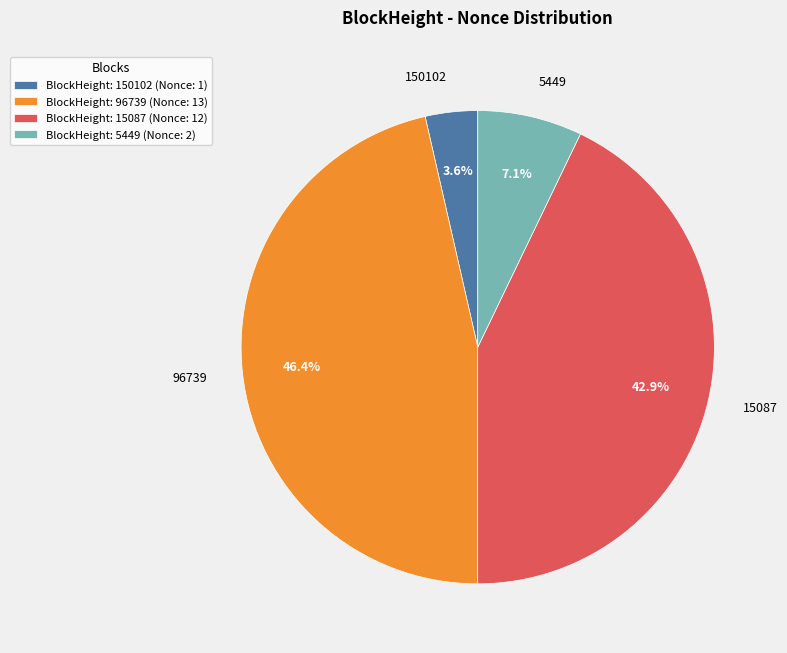

How many segments does this pie chart have?

4